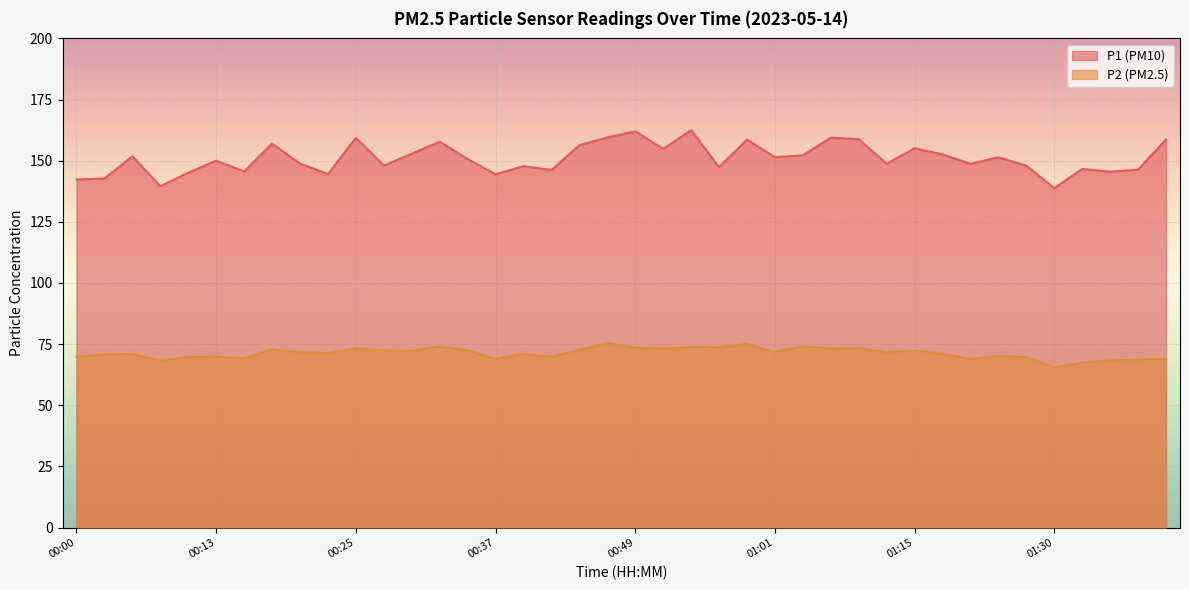

What is the approximate value of P2 at 00:51?

73.2